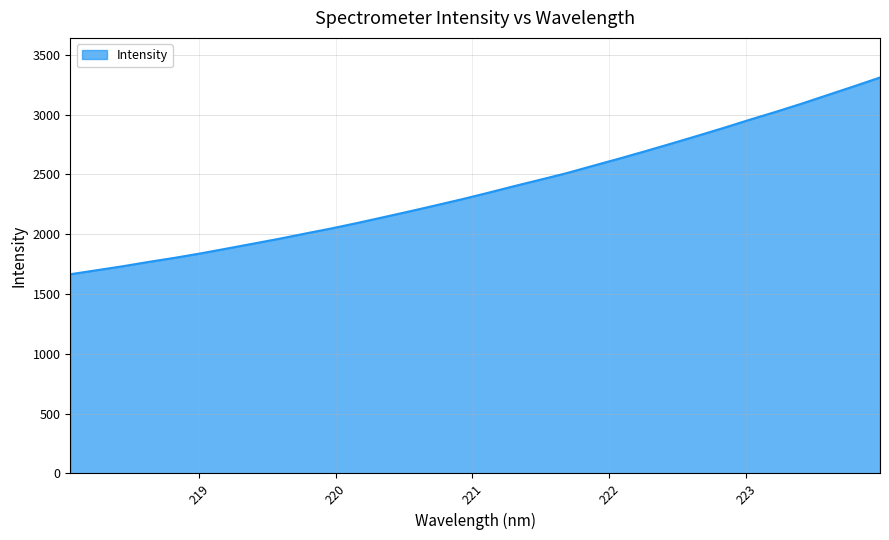

Is this an area chart (filled region under the line)?

Yes